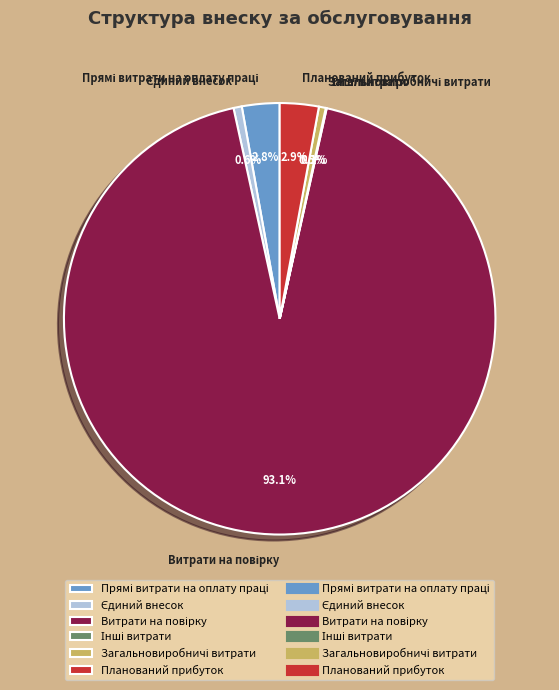

Is there any slice that represents more than half of the pie?

Yes